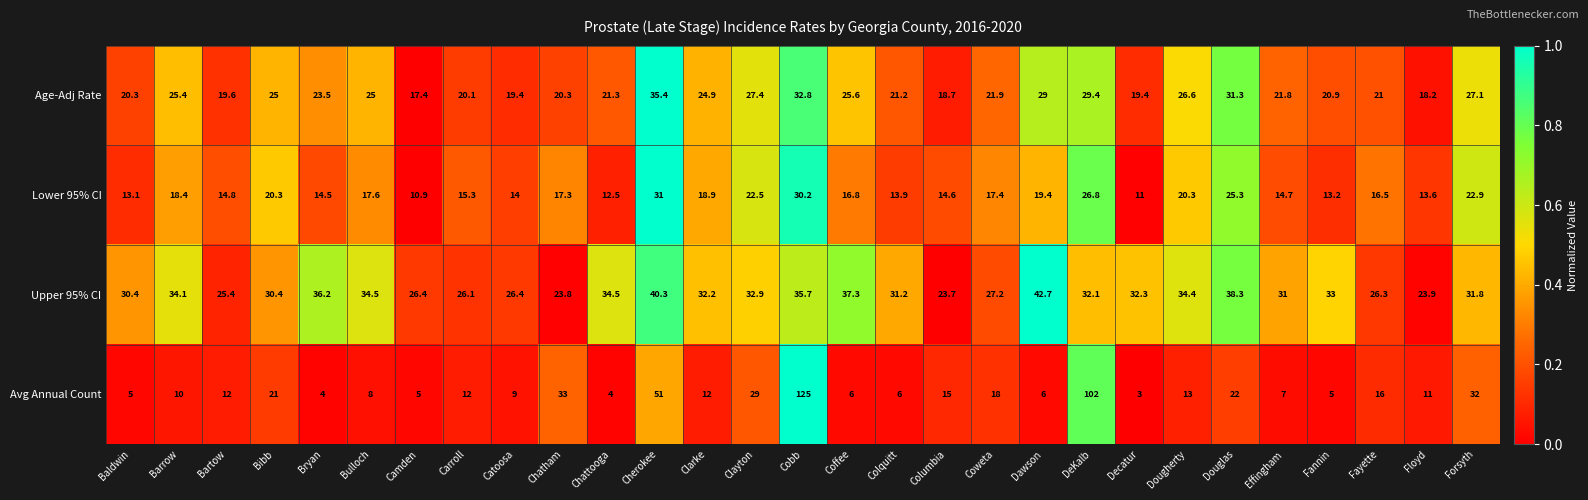

True or false: Avg Annual Count has a value of 5.3 at Carroll.

False